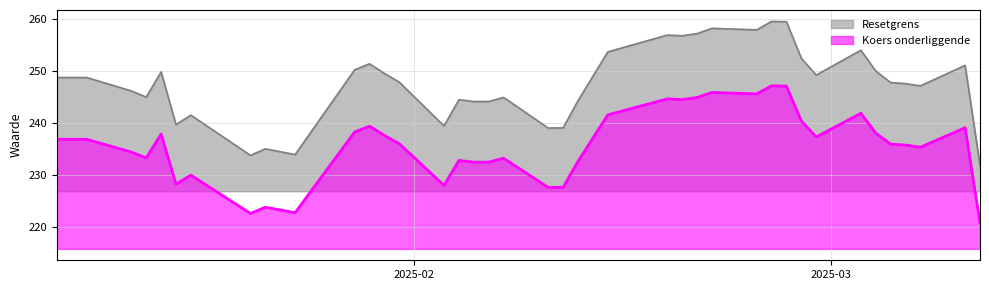

Is the value of Resetgrens at 2025-01-16 greater than the value of Koers onderliggende at 2025-02-10?

Yes